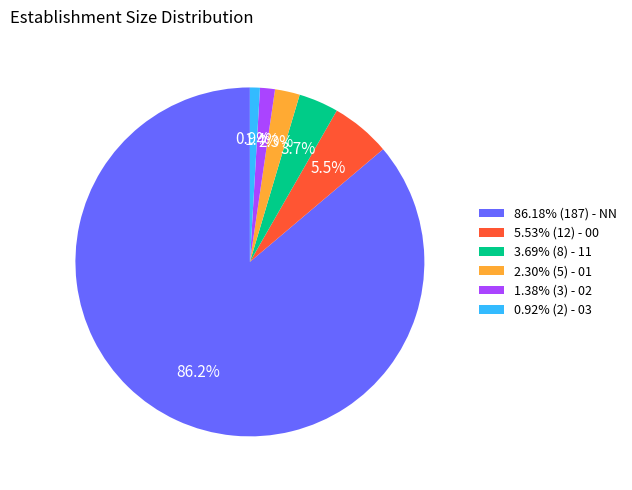

How many slices are in this pie chart?

6